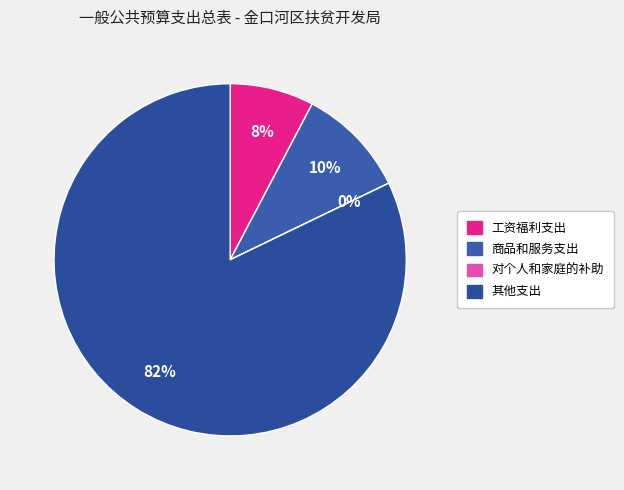

What is the ratio of the value at 工资福利支出 to the value at 商品和服务支出?

0.8